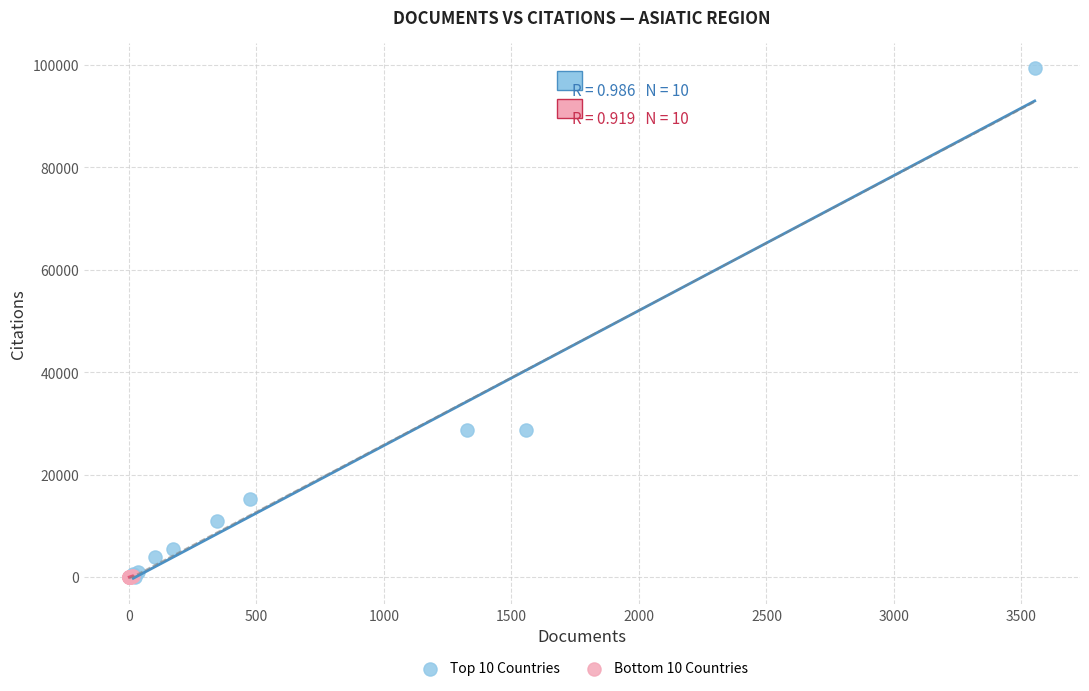

Which series has the widest spread of Y values?

Top 10 Countries